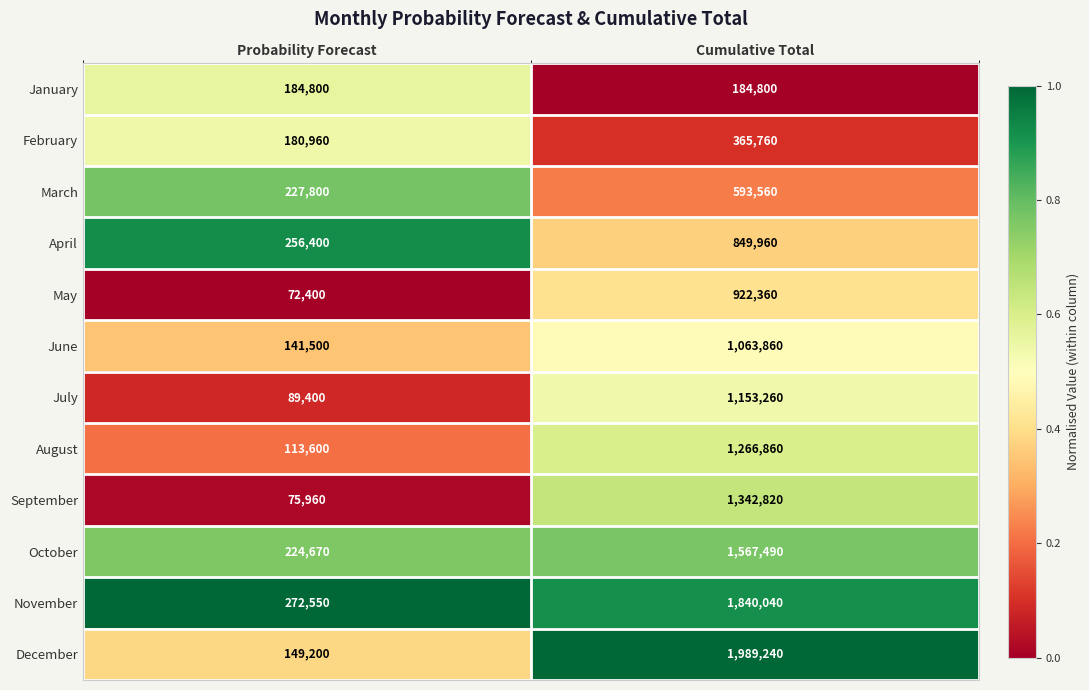

What is the spread (max minus min) of values at Probability Forecast?

200150